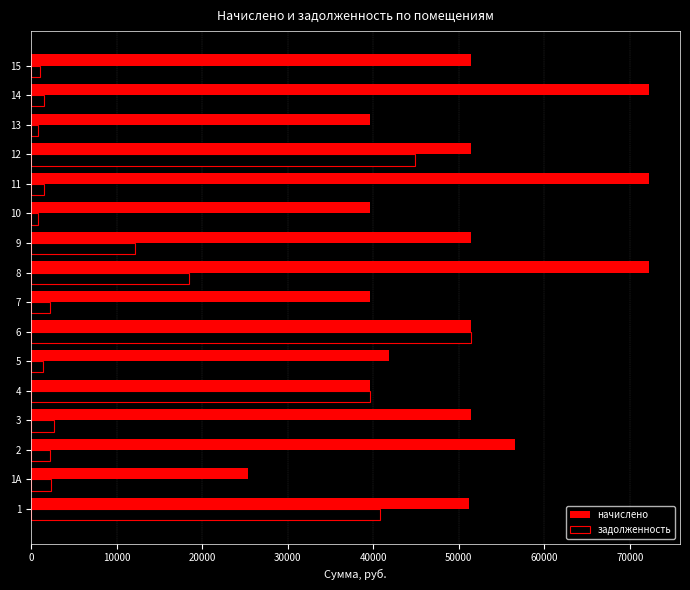

What is the highest value of the начислено series?

72264.4